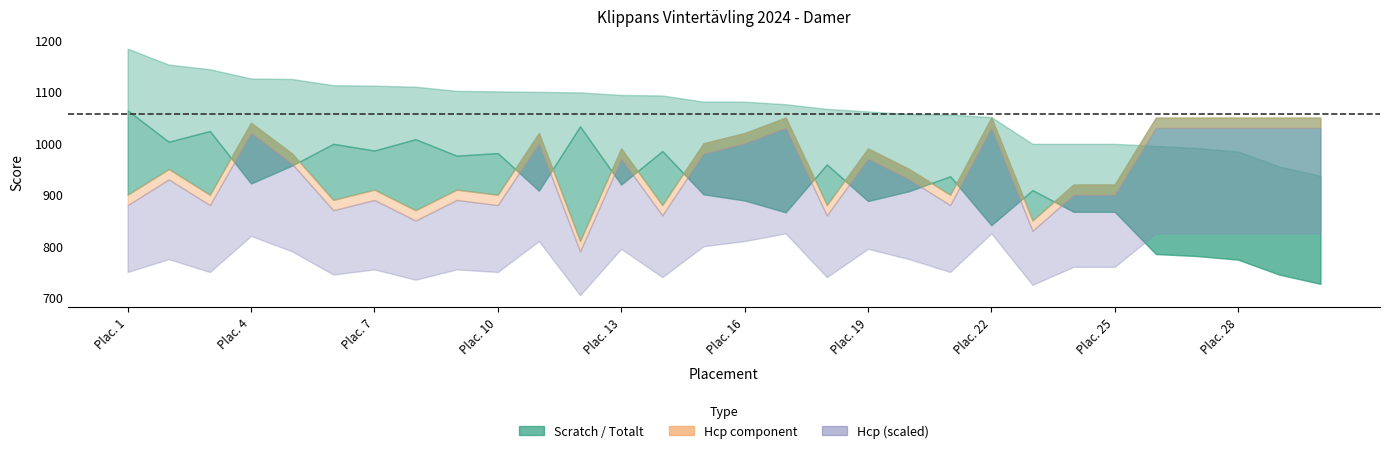

True or false: Scratch and Totalt intersect in this chart.

False